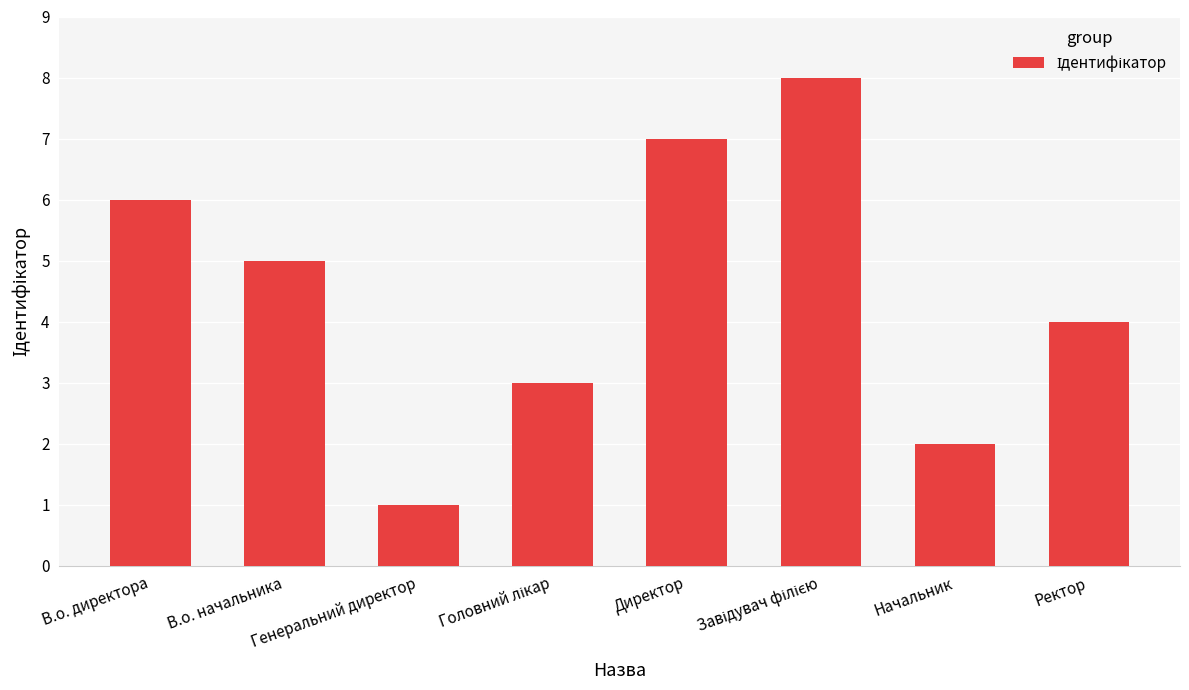

At which category does the chart reach its minimum across all series?

Генеральний директор